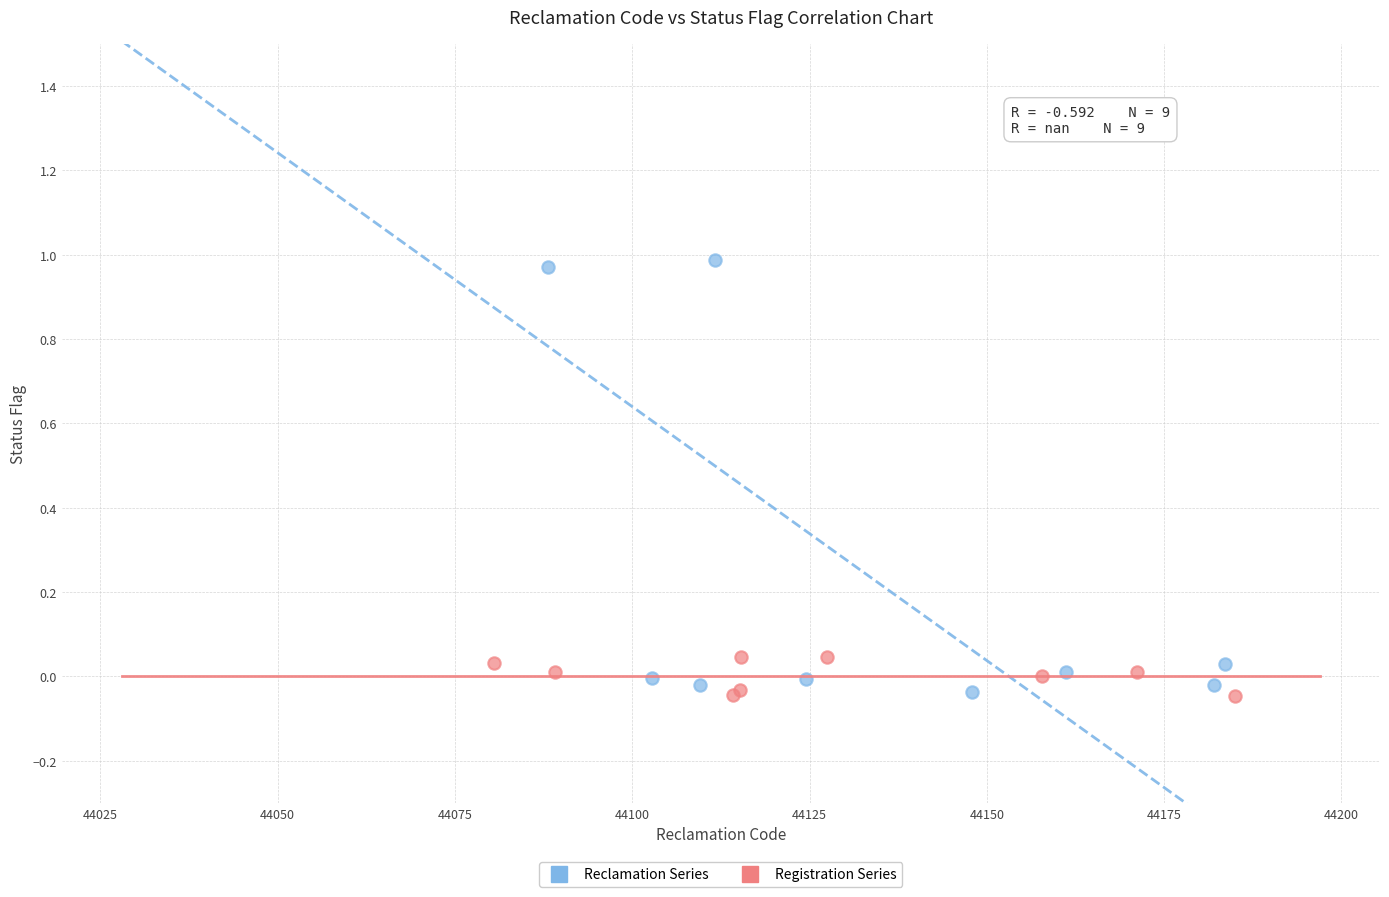

Which series has the widest spread of Y values?

Reclamation Series